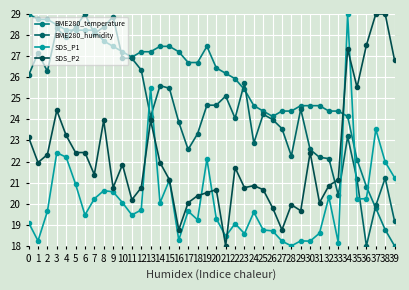

What is the smallest value displayed?

18.0